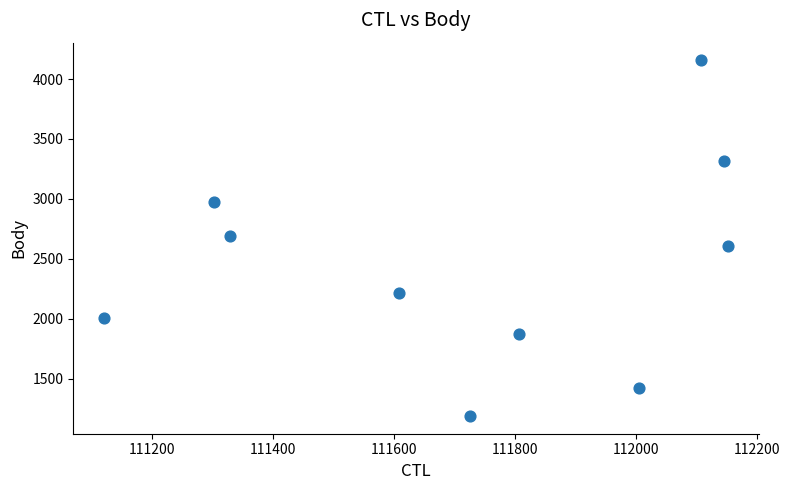

What is the average Y value?

2446